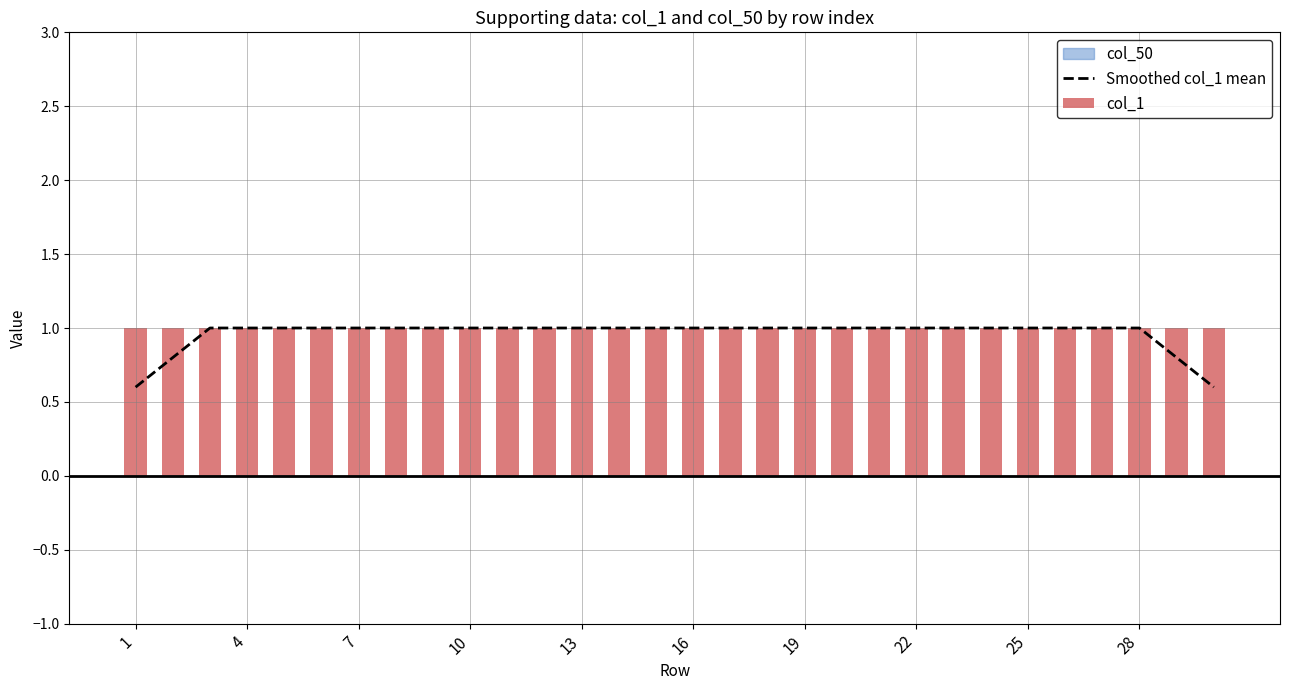

Are the bars horizontal?

No